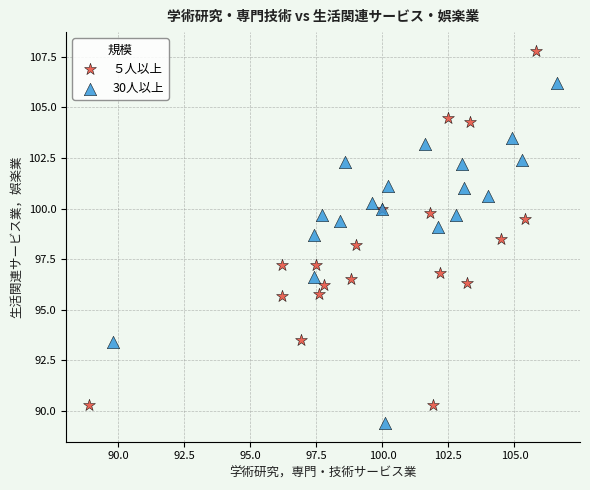

Which series has the largest Y range (max minus min)?

５人以上